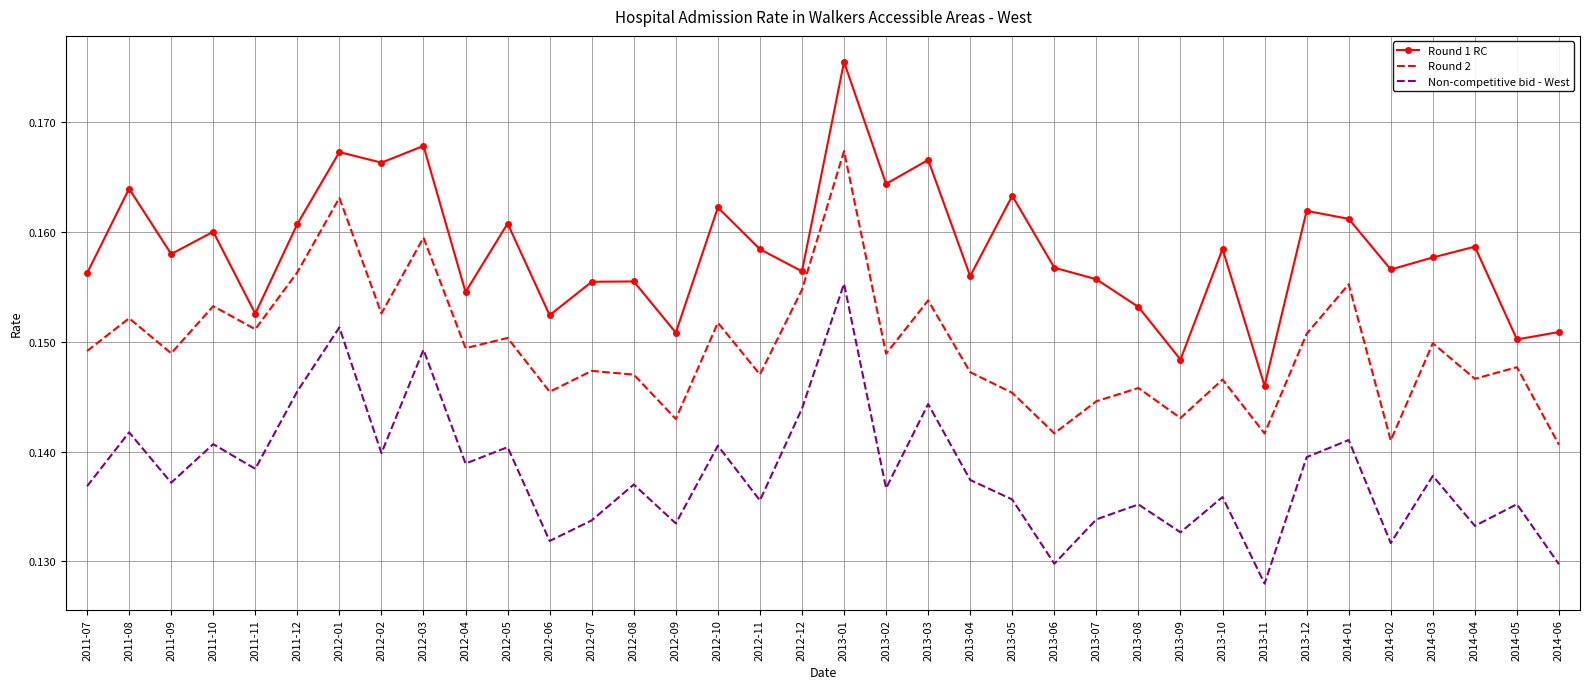

Rank the series by their maximum value, from lowest to highest.

Non-competitive bid - West, Round 2, Round 1 RC